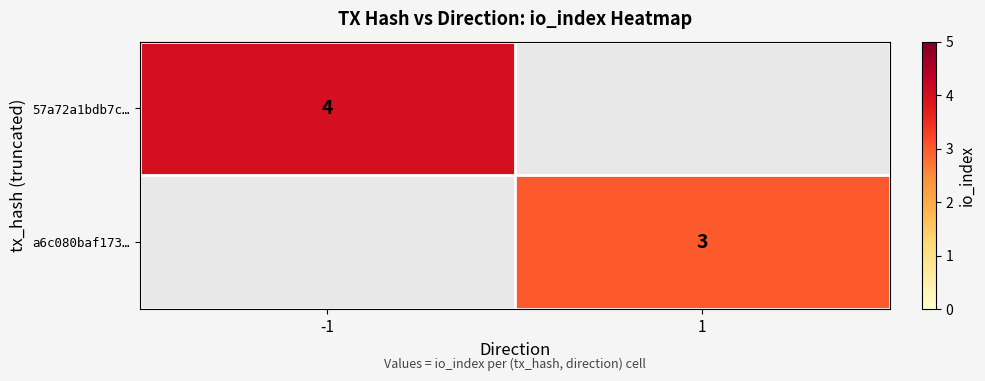

Is it true that 57a72a1bdb7c… equals 1 at -1?

False